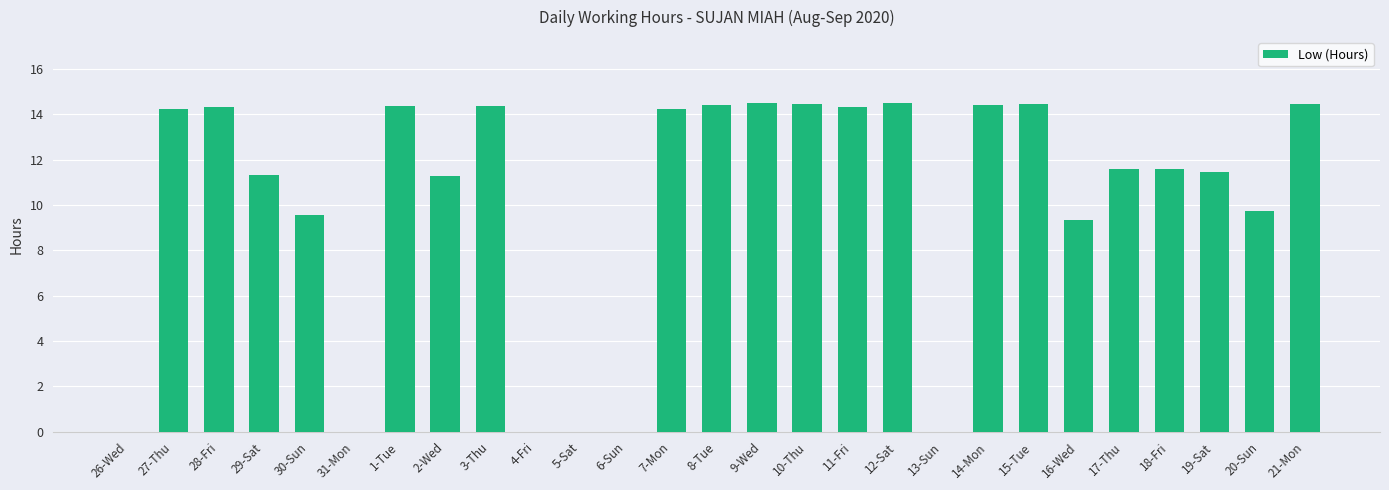

What is the sum of all values?

272.8